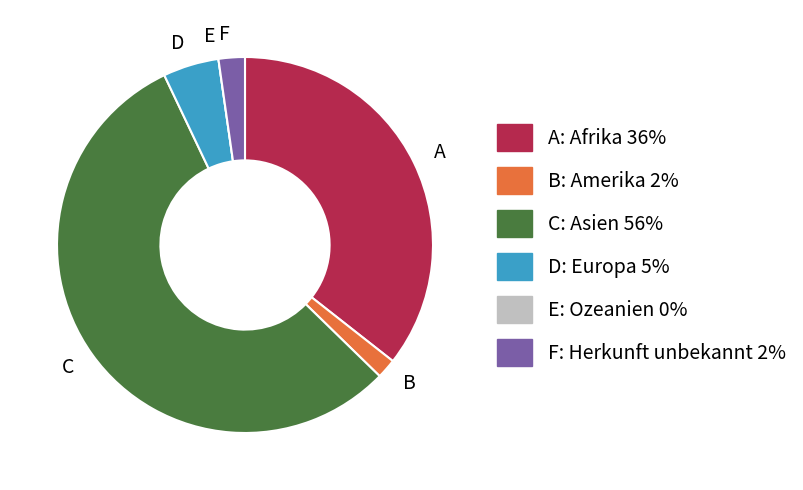

Which category has the biggest portion of the pie?

C